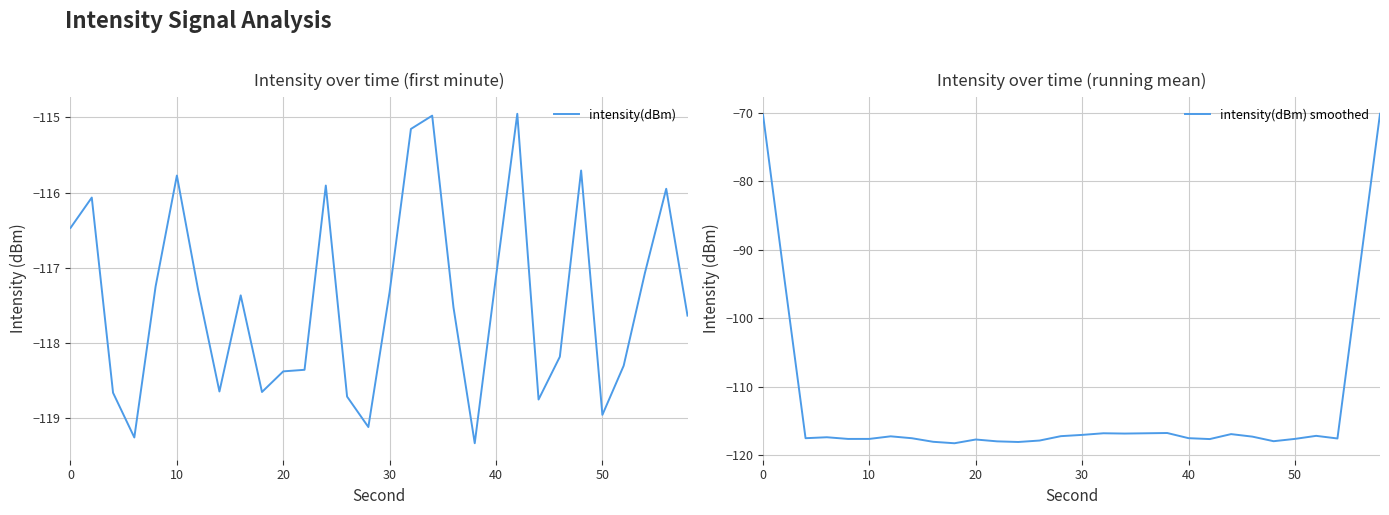

At how many categories does at least one series exceed -86?

2